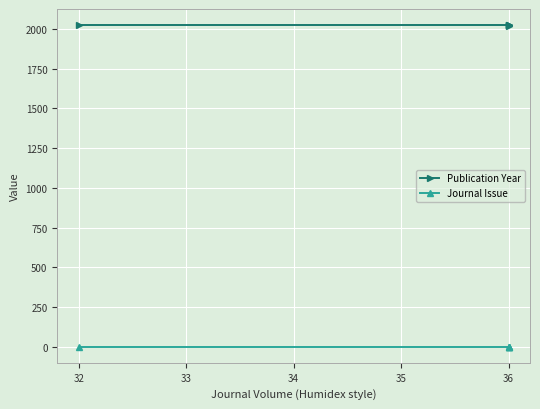

Between 31 and 33, which series saw the biggest shift?

Publication Year